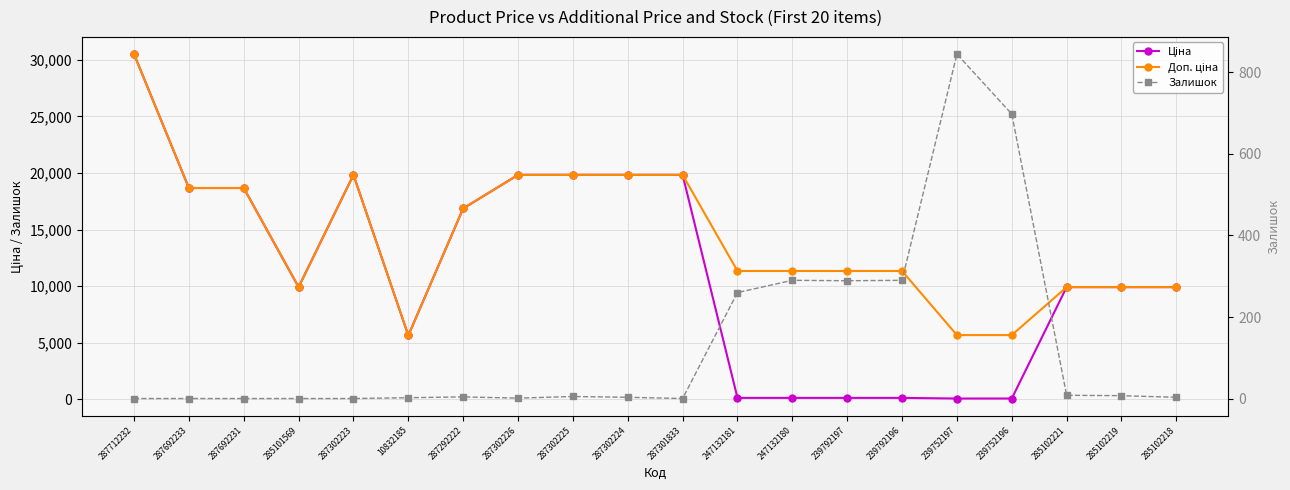

List the labels in order of Залишок value, smallest first.

287712232, 287692233, 287692231, 285101569, 287302223, 287301833, 287302226, 10832185, 287302224, 285102218, 287292222, 287302225, 285102219, 285102221, 247132181, 239792197, 247132180, 239792196, 239752196, 239752197